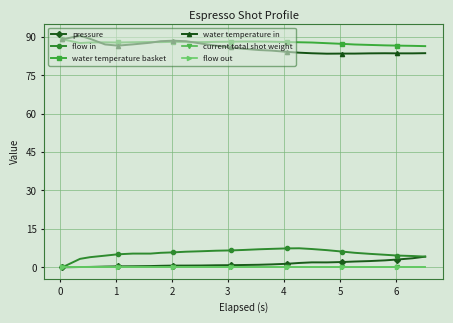

How many lines are shown in the chart?

6